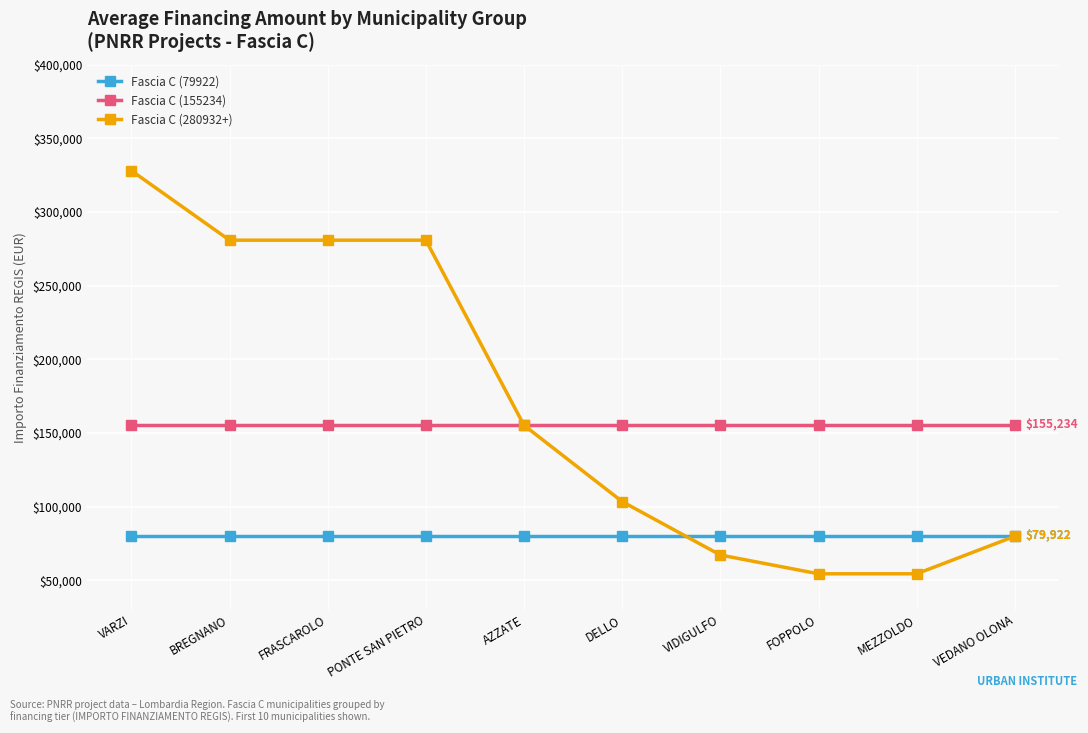

True or false: Fascia C (280932+) has a value of 54412 at FOPPOLO.

True